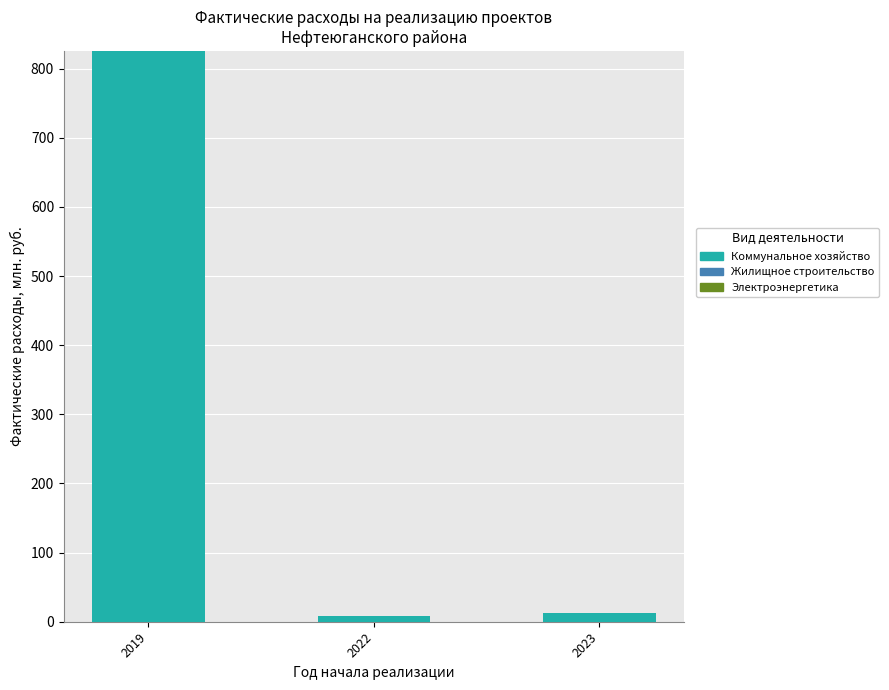

What is the difference between the maximum and minimum values?

817.4